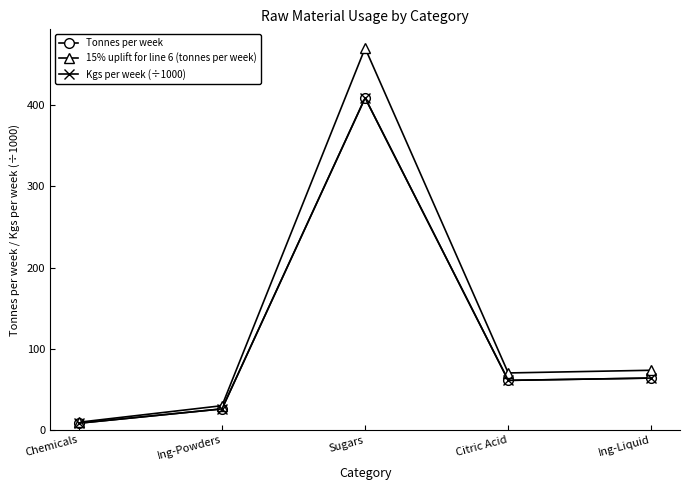

Which category has the highest value across all series?

Sugars